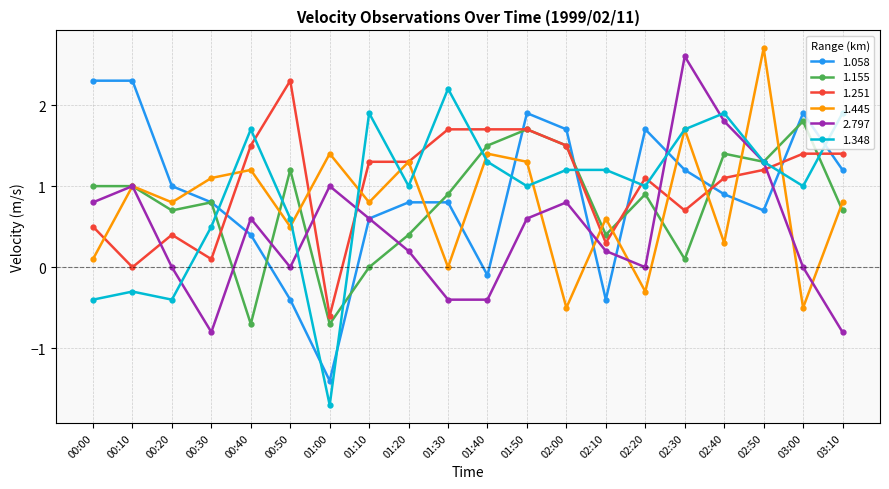

At which category does 2.797 reach its first local peak?

00:10